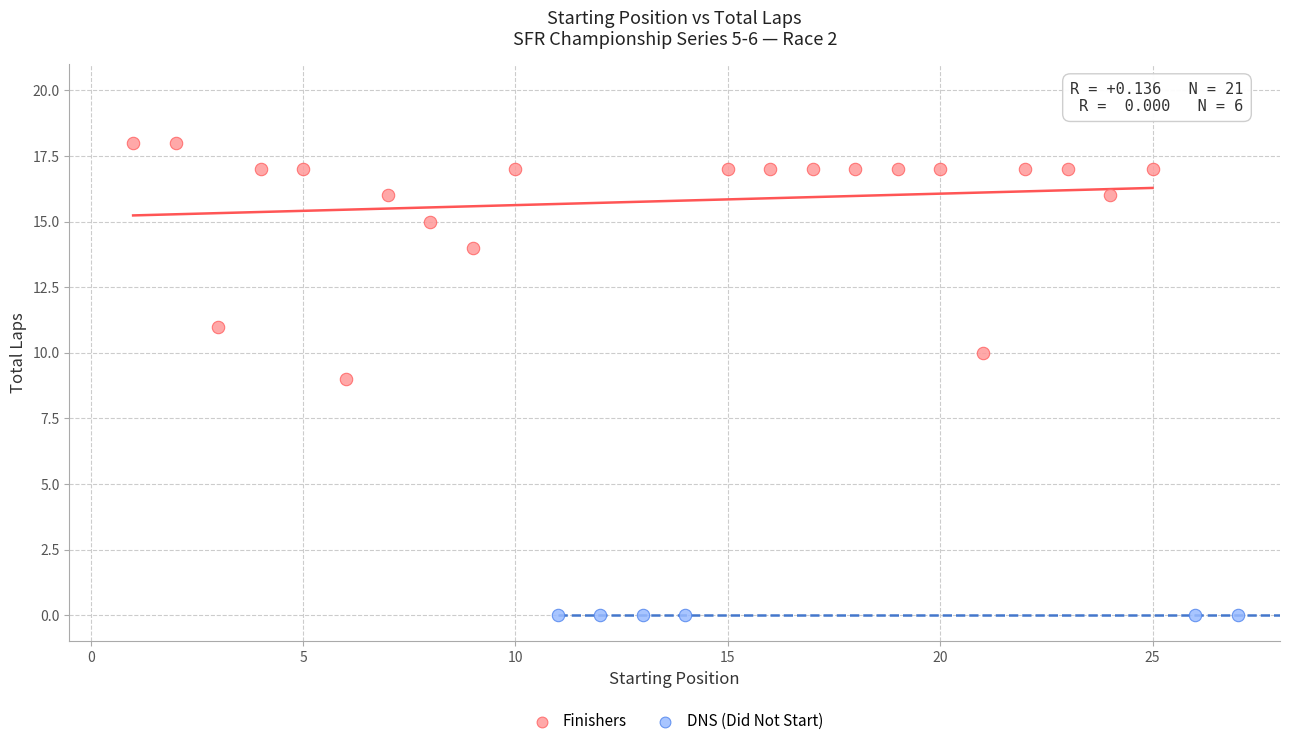

What are all the series names shown in the legend?

Finishers, DNS (Did Not Start)